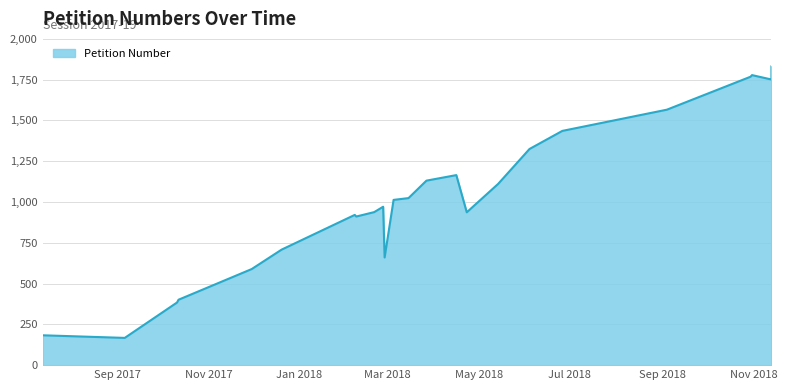

What is the difference between the values at 2018-10-31 and 2018-02-08?

867